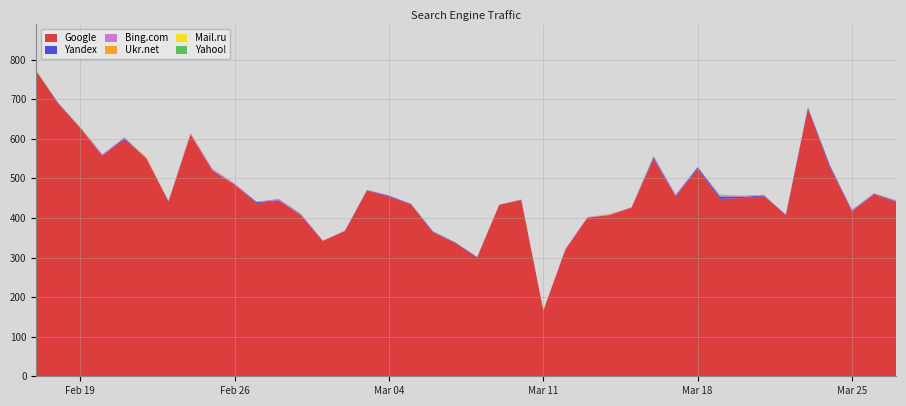

Reading left to right, extract all data points from this chart.

Google: 771	689	627	557	599	550	441	611	518	484	437	444	407	342	367	469	454	434	363	337	300	433	445	166	320	401	407	426	549	454	524	448	450	455	407	676	526	417	459	440
Yandex: 0	1	0	1	3	0	1	0	2	0	3	1	1	0	0	1	2	1	2	1	1	0	1	0	0	0	0	0	4	2	4	6	3	2	1	3	6	1	2	2
Bing.com: 0	0	1	3	1	1	1	3	3	3	1	3	2	1	1	1	1	1	1	1	1	1	0	0	2	1	2	1	3	3	1	2	3	1	0	0	0	3	1	2
Ukr.net: 1	0	1	0	0	2	0	1	1	0	0	0	0	0	0	0	0	0	1	0	0	0	1	0	0	0	1	0	0	0	0	2	0	0	0	0	2	0	1	1
Mail.ru: 0	0	0	0	0	1	0	0	0	0	0	0	0	0	0	0	0	0	0	0	0	0	0	0	0	0	0	0	0	0	0	0	0	0	0	0	0	0	0	0
Yahoo!: 1	0	1	0	0	0	0	0	0	0	0	0	1	0	0	0	0	0	0	0	0	0	0	0	0	0	0	0	1	0	0	1	0	0	0	0	0	0	0	0